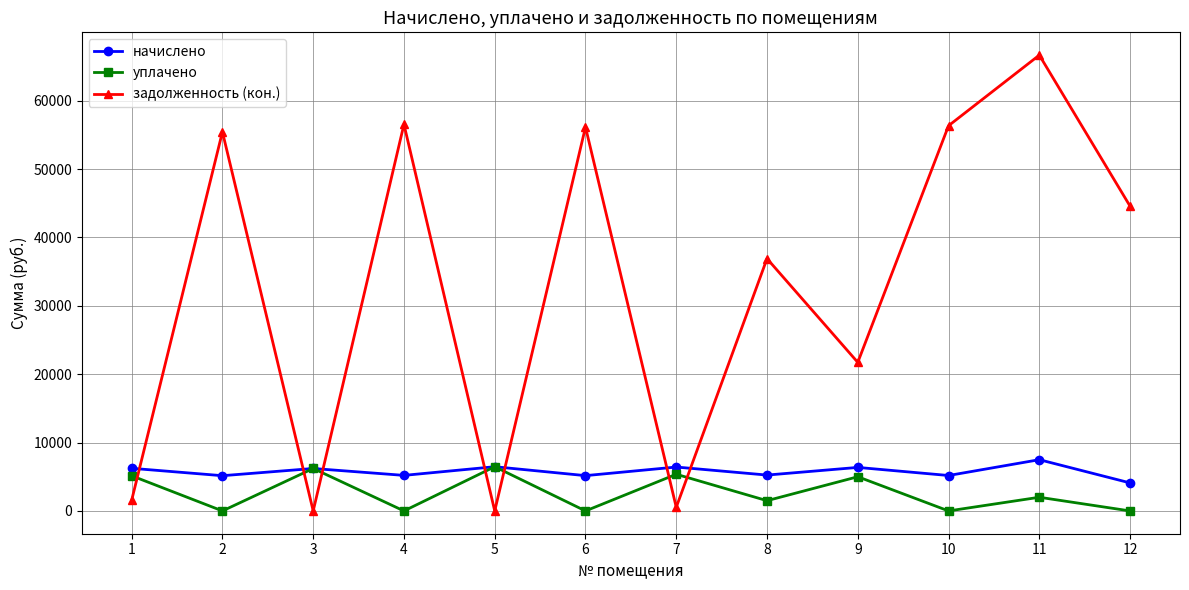

Where is the first local maximum for начислено?

3